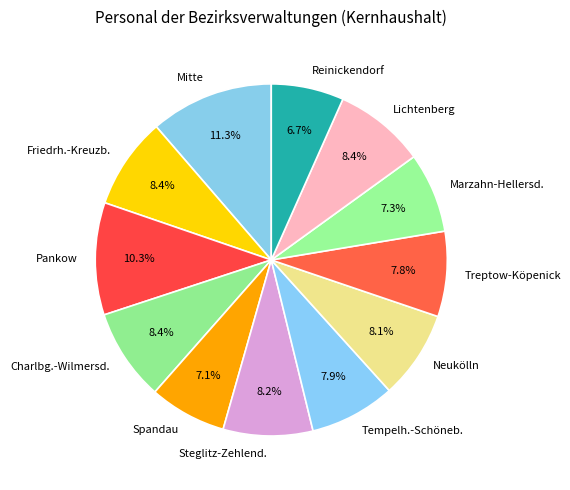

Which slice is the largest?

Mitte